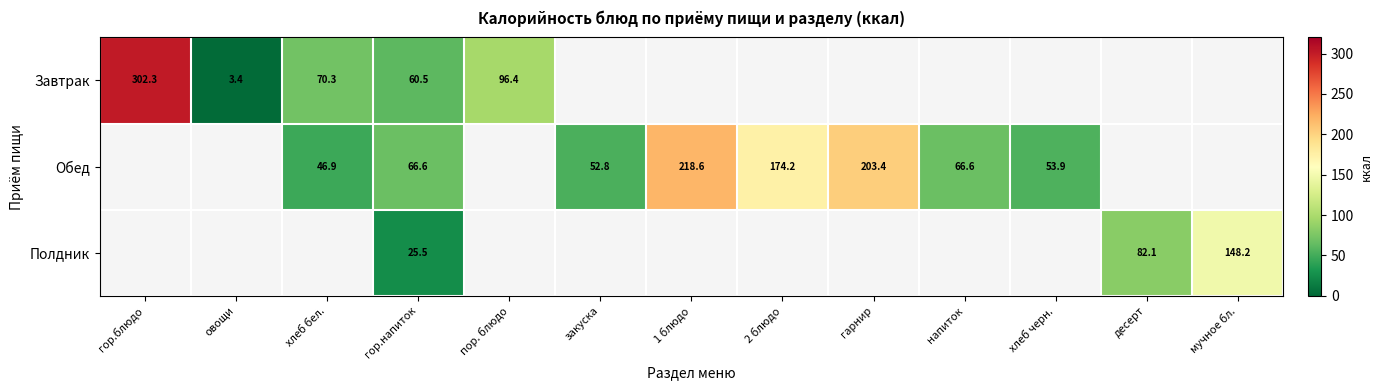

Count the number of data series in this chart.

3